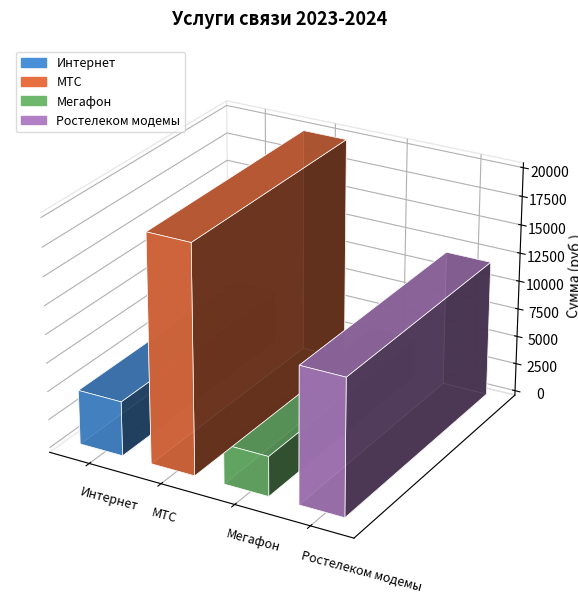

What is the ratio of the value at МТС to the value at Ростелеком модемы?

1.7